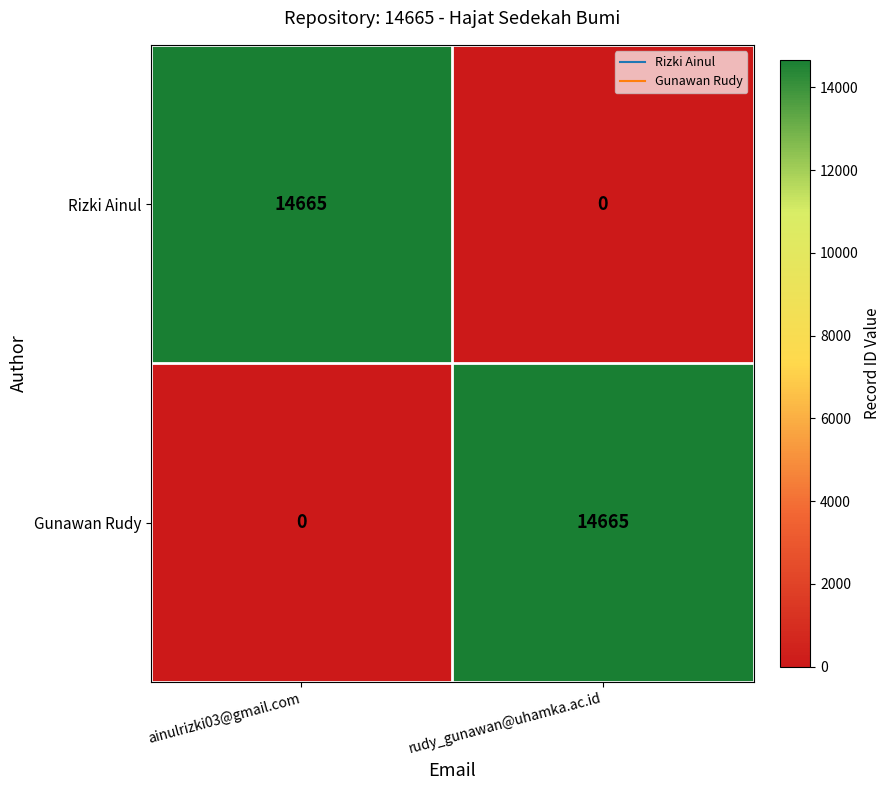

At which label does Rizki Ainul reach its peak?

ainulrizki03@gmail.com